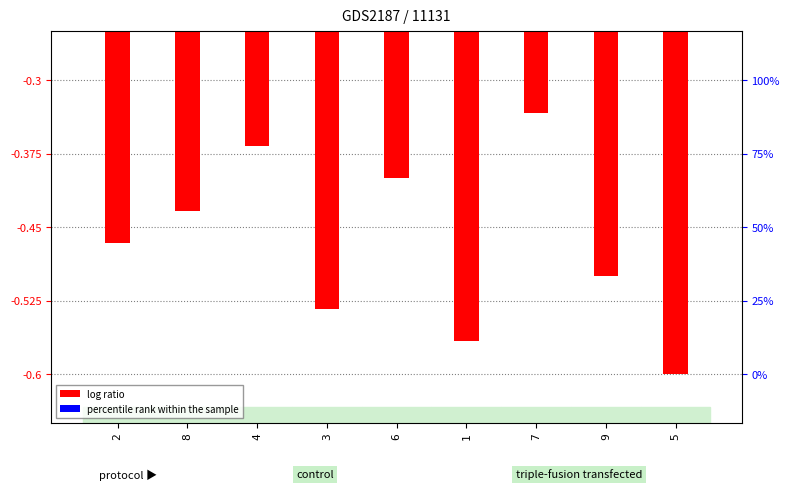

Which series has the largest range (max minus min)?

percentile rank within the sample